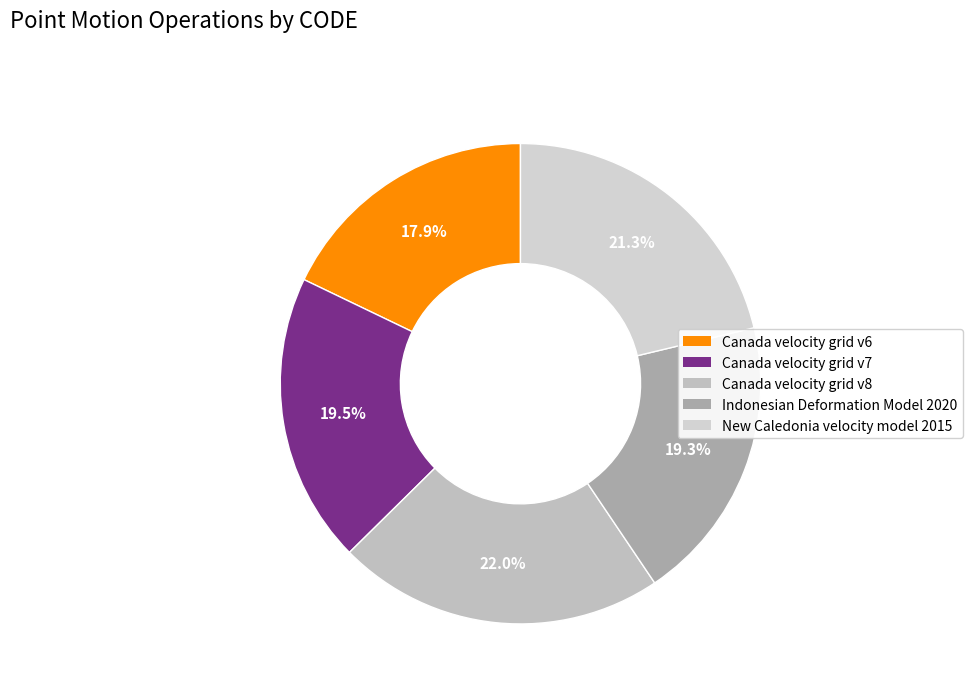

What percentage is the New Caledonia velocity model 2015 slice, to the nearest percent?

21%